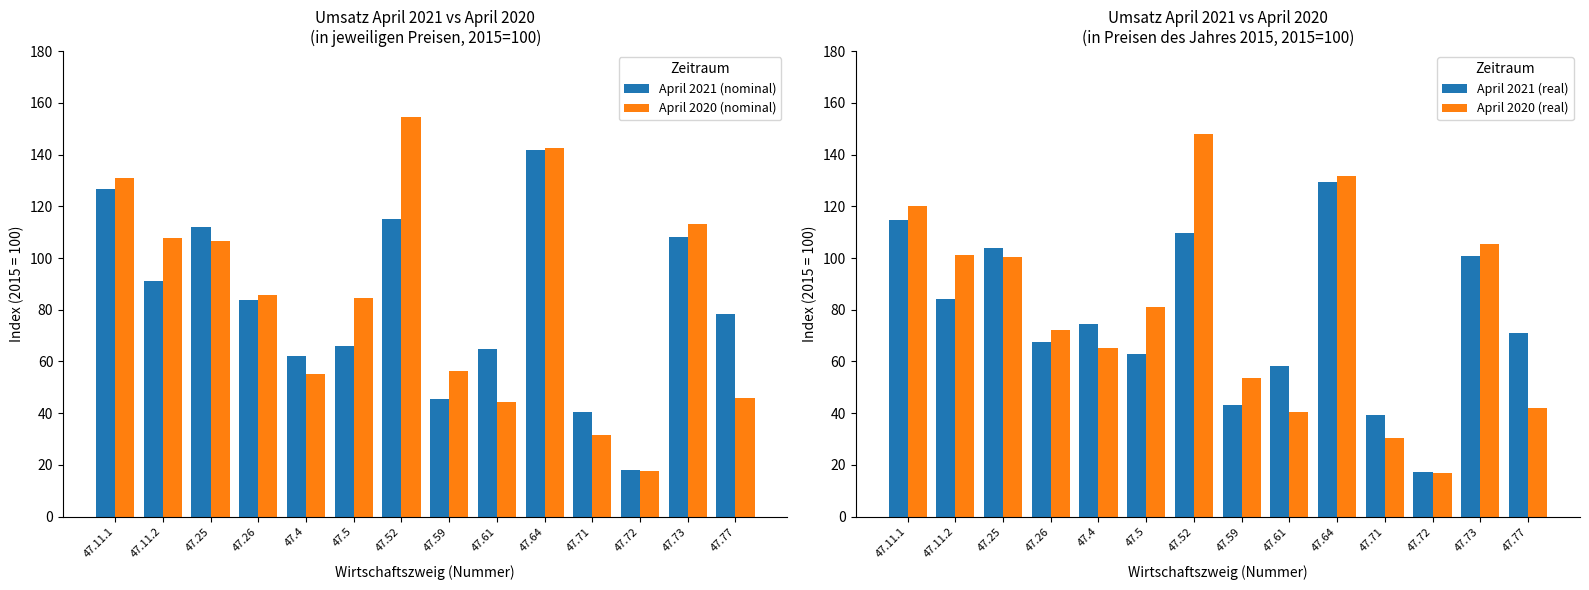

Which category has the lowest value in the April 2020 (real) series?

47.72